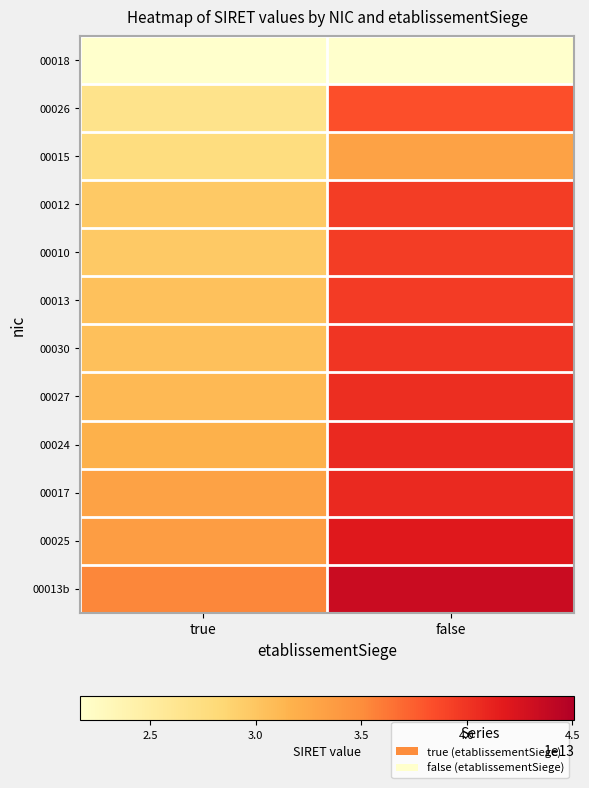

At which category does the chart reach its minimum across all series?

true